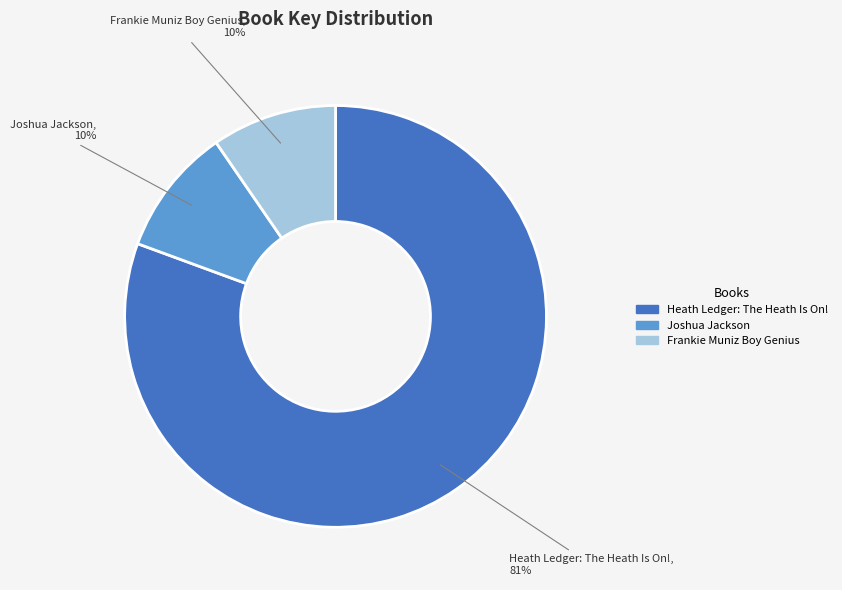

What percentage is the Joshua Jackson slice, to the nearest percent?

10%